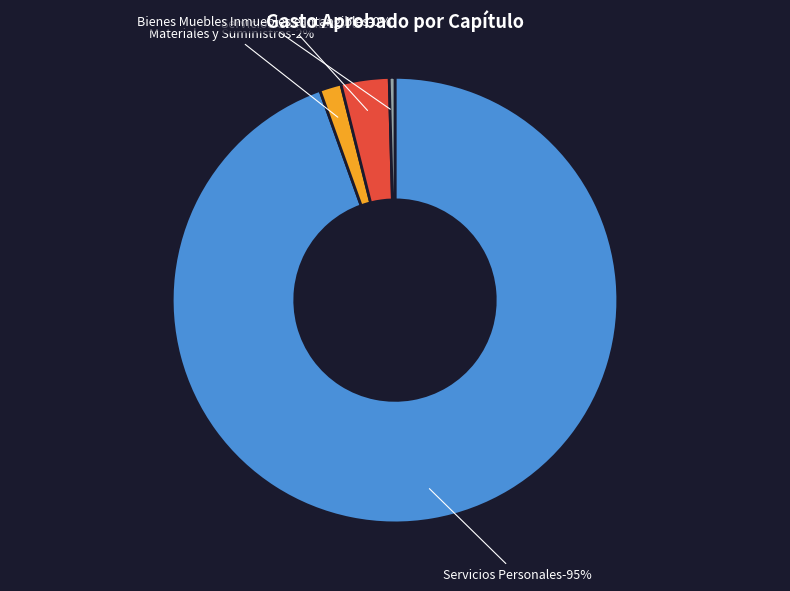

Rank the categories by value from highest to lowest.

Servicios Personales, Servicios Generales, Materiales y Suministros, Bienes Muebles Inmuebles e Intangibles